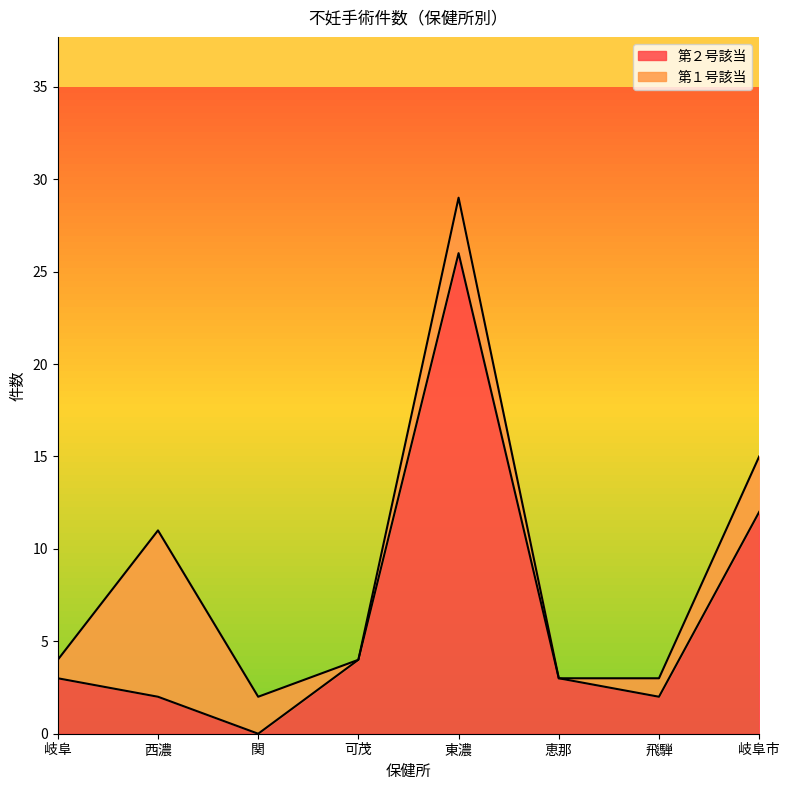

What is the difference between the values at 東濃 and 可茂?

22